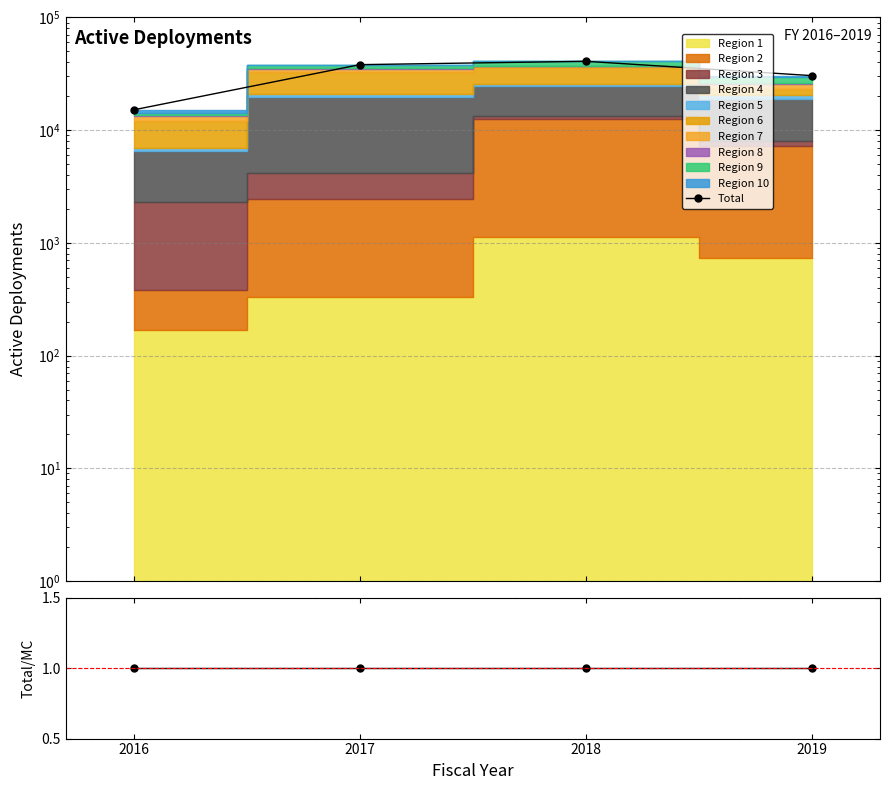

How many lines are shown in the chart?

2